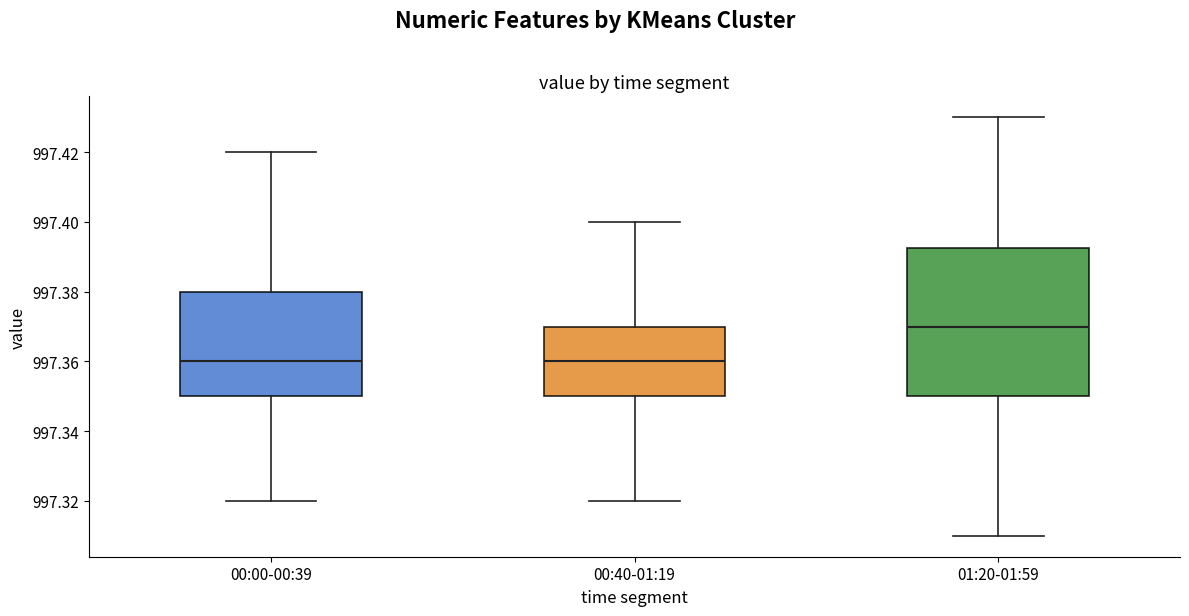

Where does the lower whisker of the box for 00:40-01:19 end on the y-axis? The values are not printed on the chart, so give them approximately, as read against the axis.

997.320